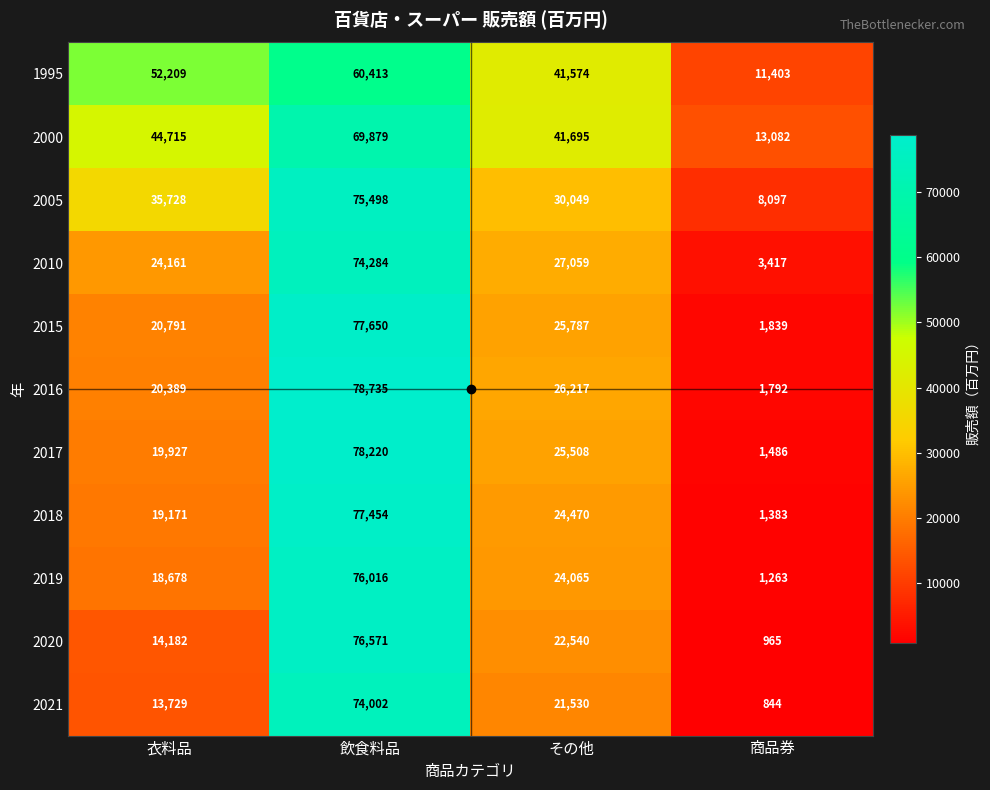

Which series has the widest spread of values?

2016